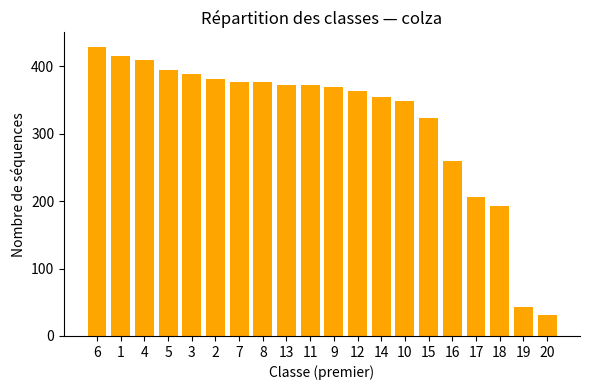

Which category has the lowest value across all series?

20